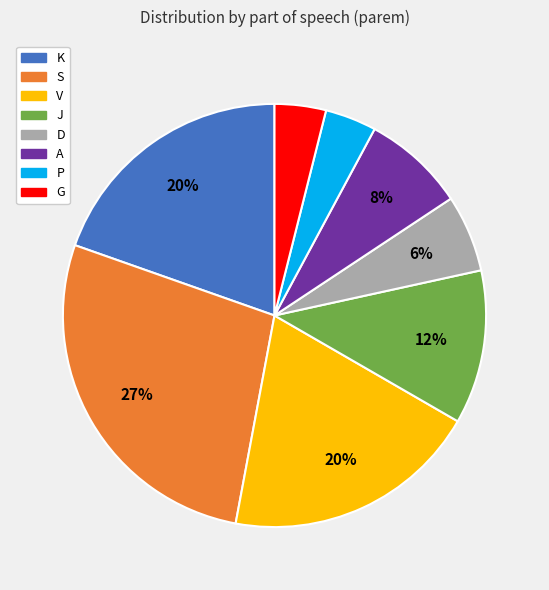

What is the largest slice in the pie chart?

S